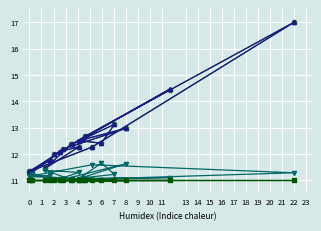

At how many categories does at least one series exceed 15?

1